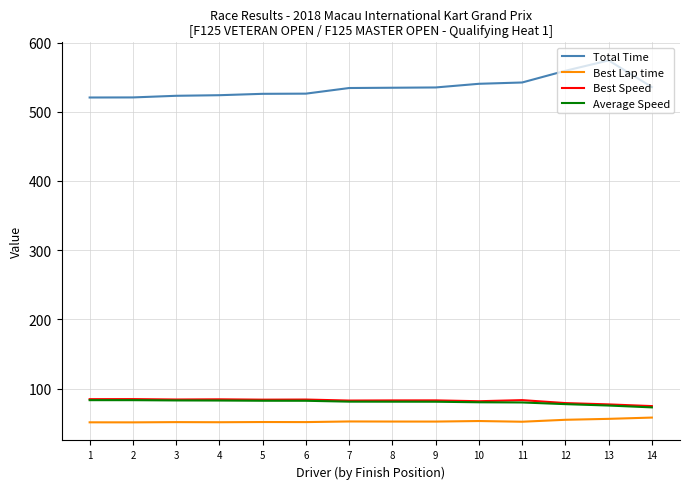

Which series has the largest total across all categories?

Total Time